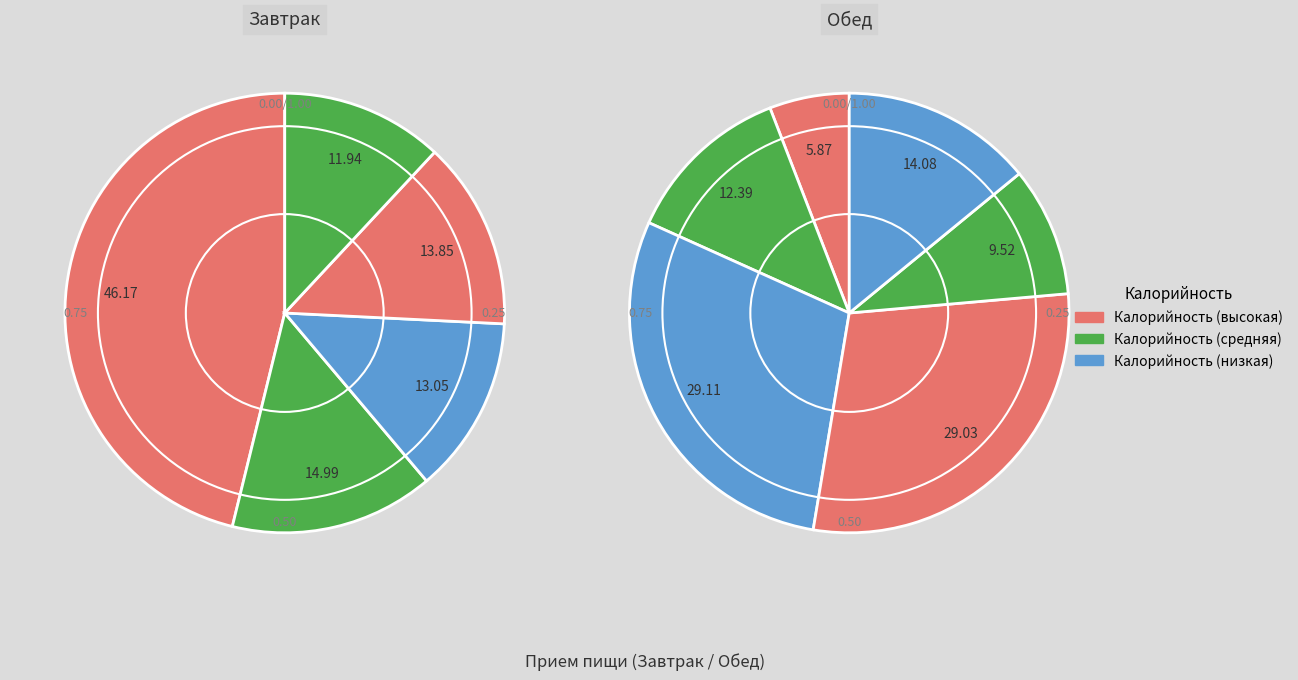

Is it true that масло сливочное is 22% of the pie?

False